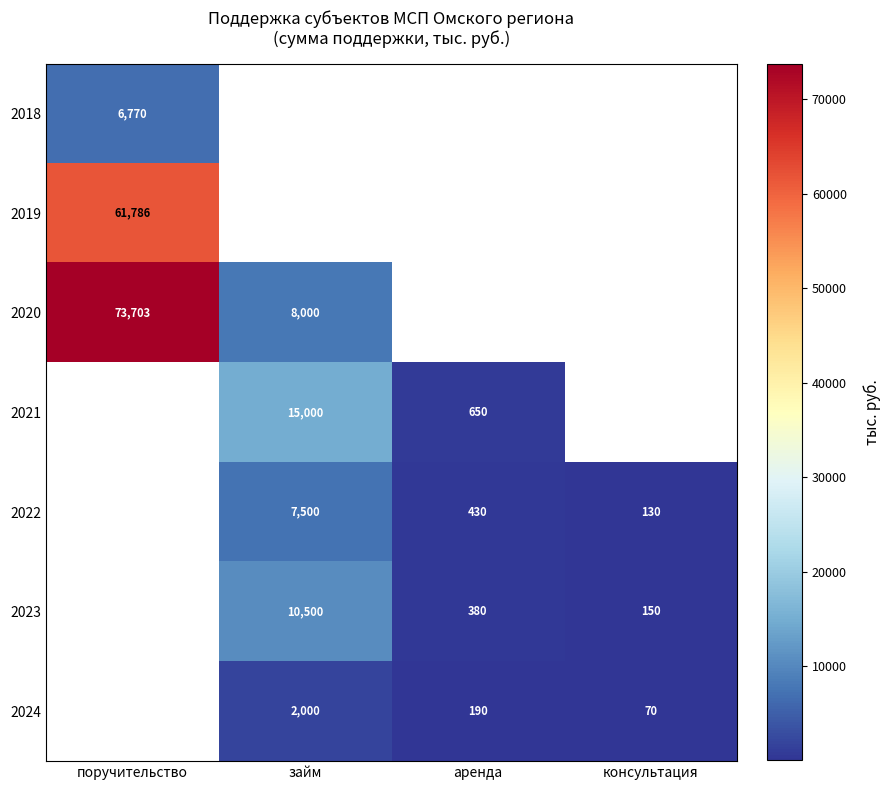

What is the maximum value shown in the chart?

73702.8